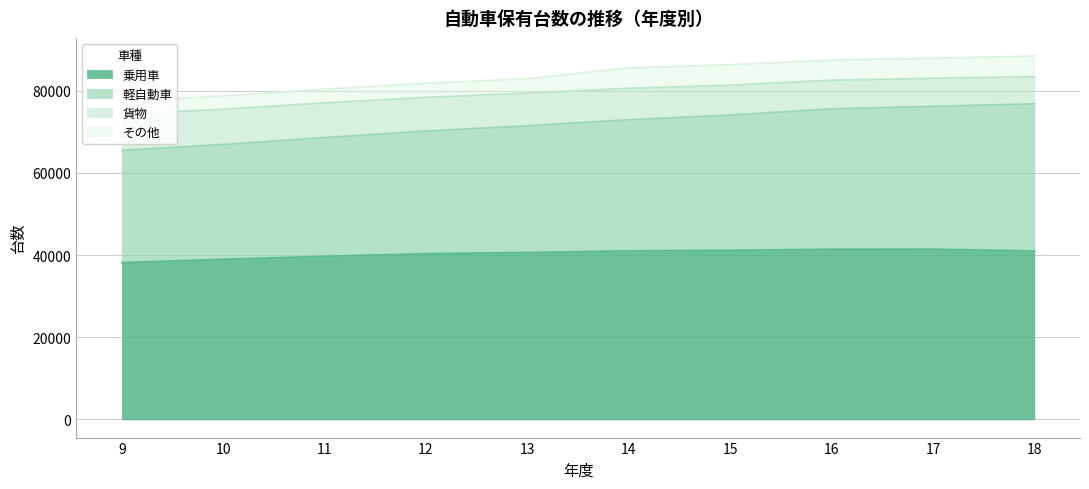

The value of 軽自動車 at 18 is 120417. True or false?

False